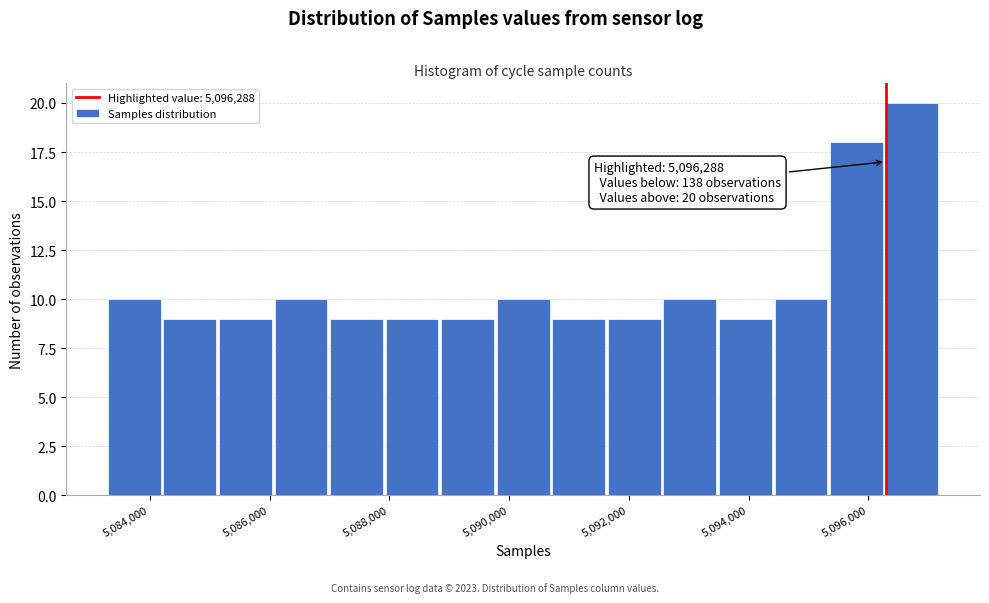

Which range on the x-axis has the tallest bar?

5096200 to 5097200